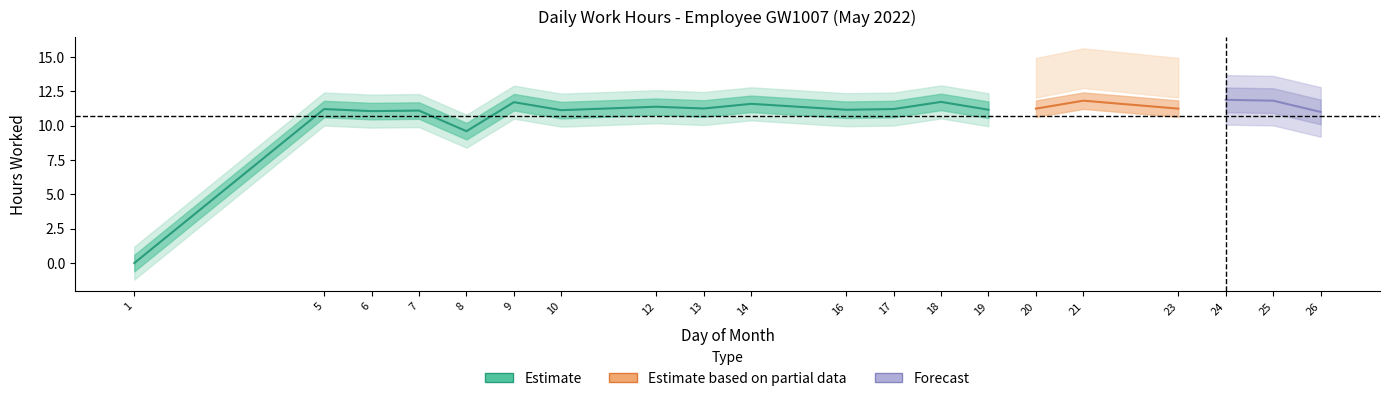

What is the difference between the values at 26 and 10?

0.1